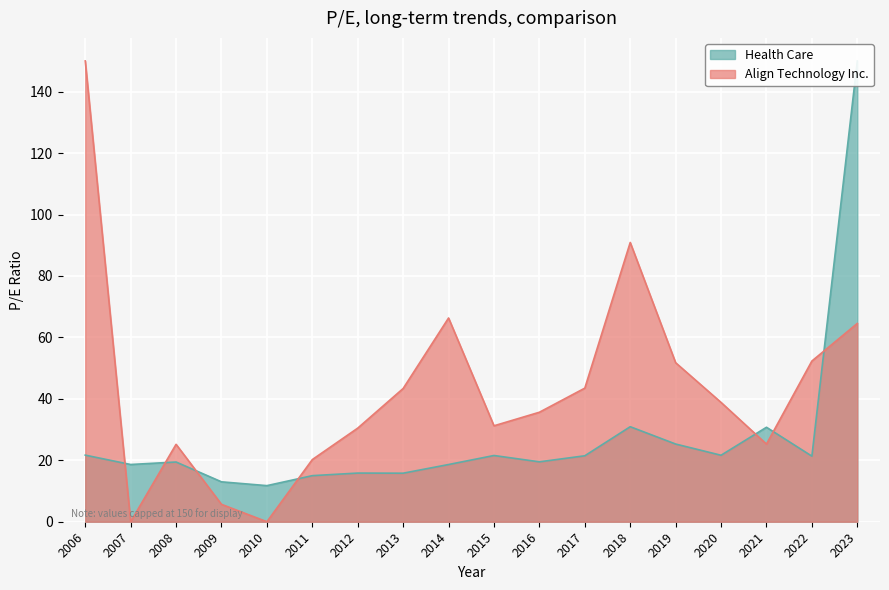

What is the value of the 17th point from the left?

21.4